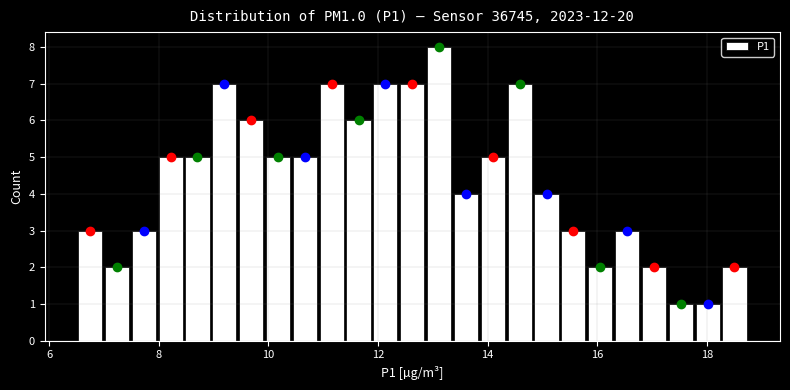

Read against the x-axis, roughly where is the centre of the tallest bar?

13.2